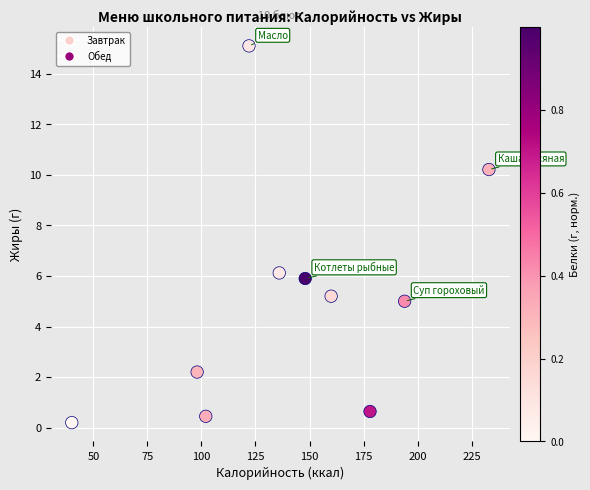

What Y value in the scatter plot is closest to 7?

6.1